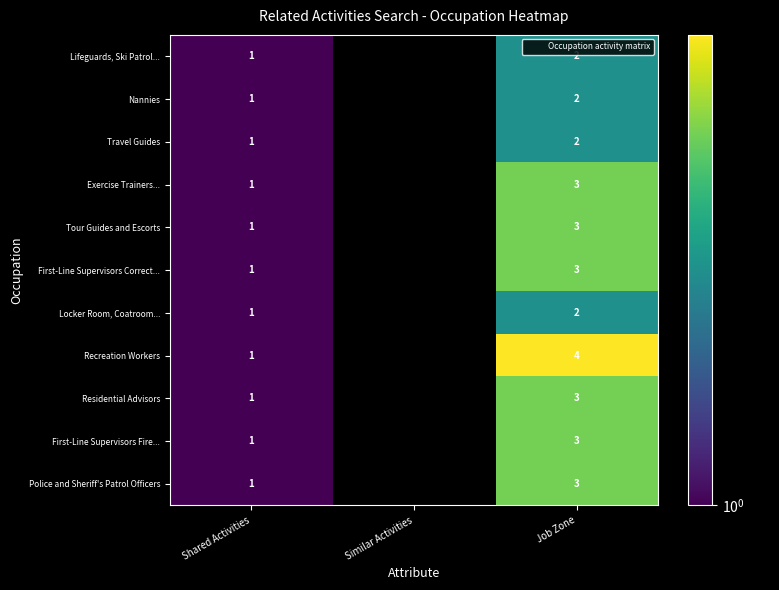

The value of First-Line Supervisors Correct... at Job Zone is 1. True or false?

False